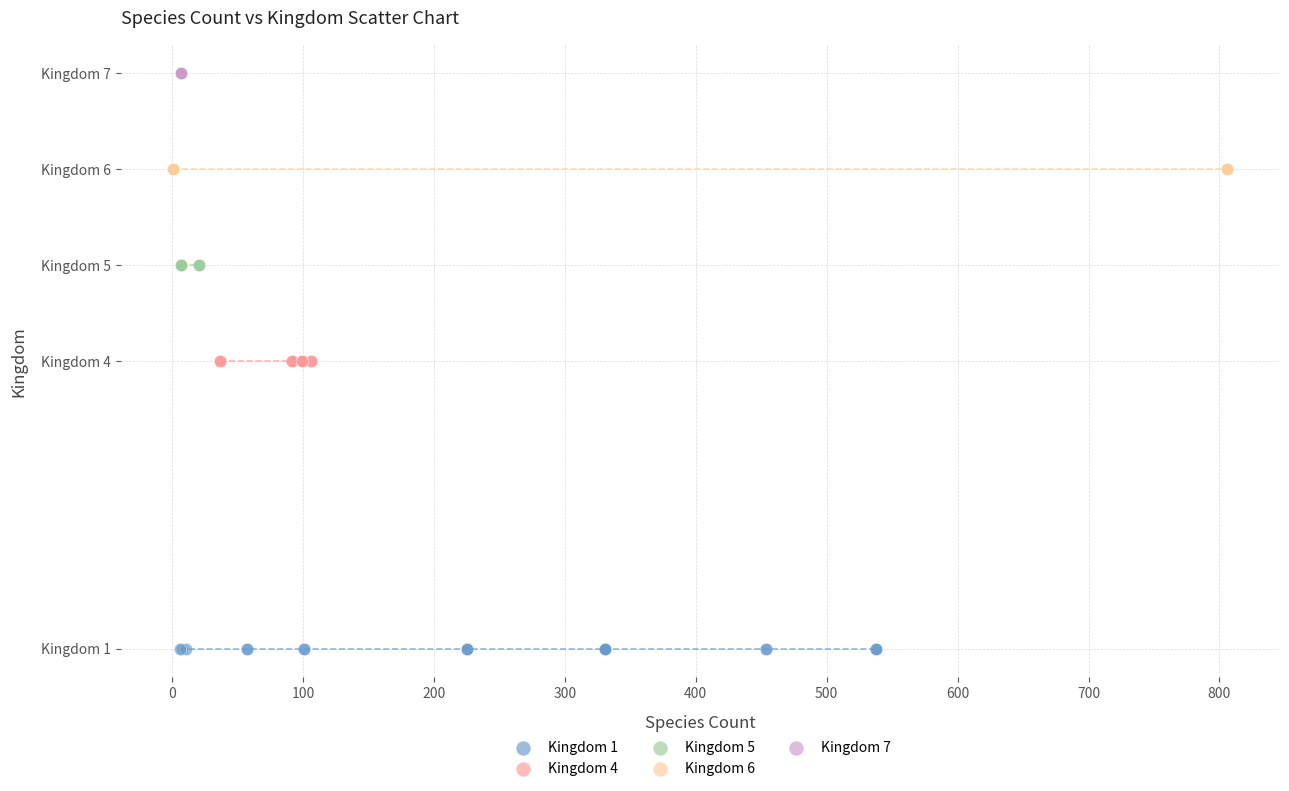

What are all the series names shown in the legend?

Kingdom 1, Kingdom 4, Kingdom 5, Kingdom 6, Kingdom 7